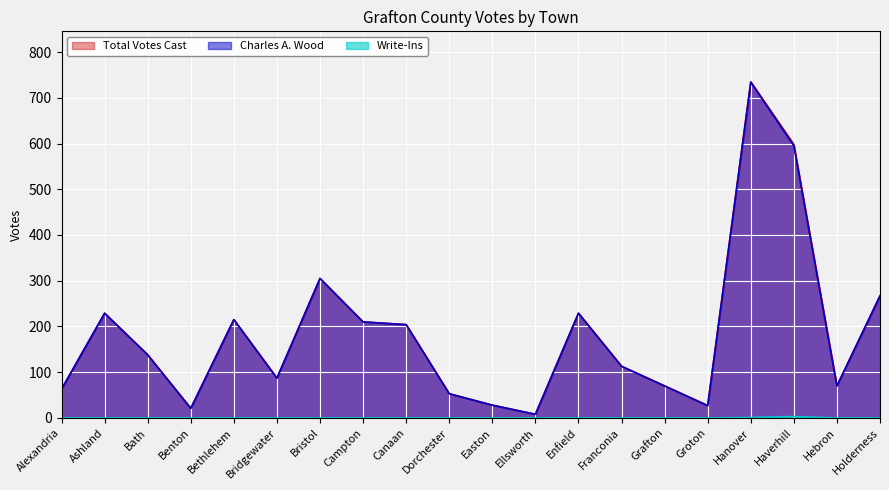

How many lines are shown in the chart?

3